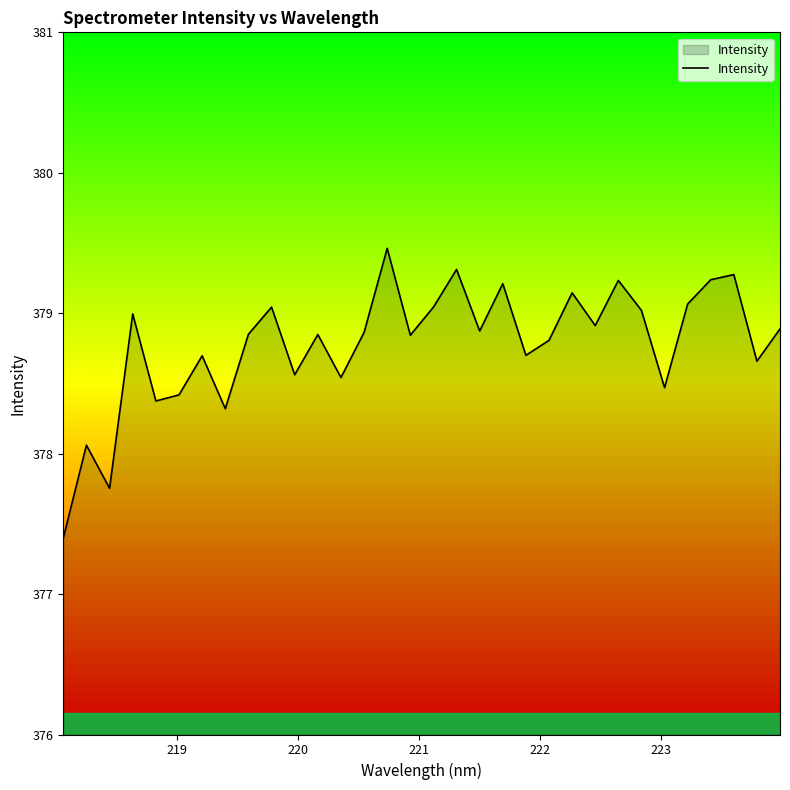

What is the difference between the maximum and minimum values?

2.1